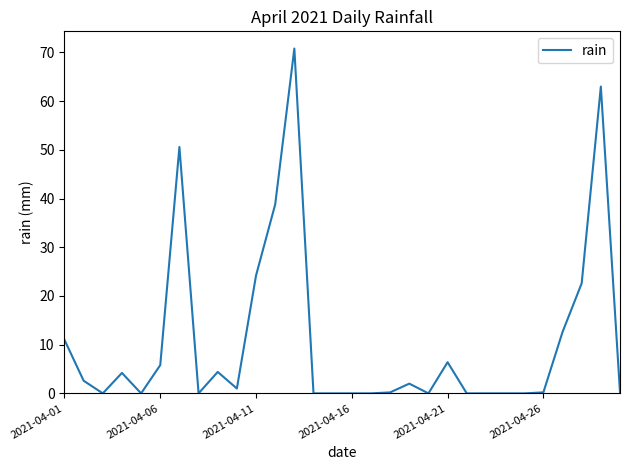

What is the maximum value shown in the chart?

70.8